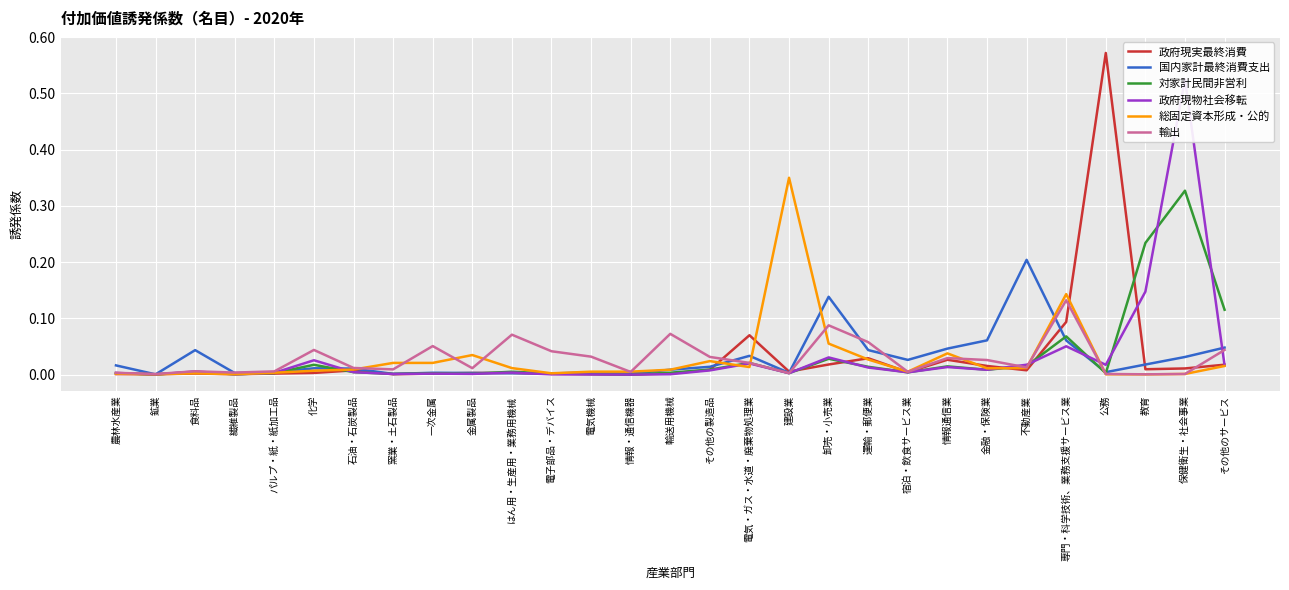

What is the label of the 7th point from the left?

石油・石炭製品